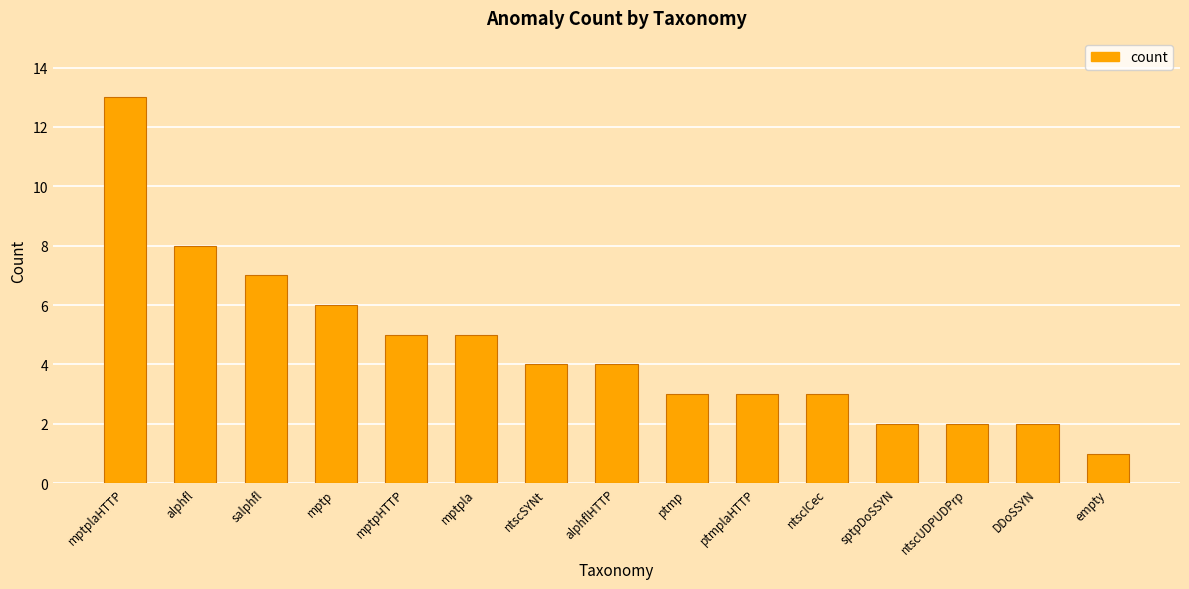

Reading left to right, list all the values displayed in this chart.

13	8	7	6	5	5	4	4	3	3	3	2	2	2	1